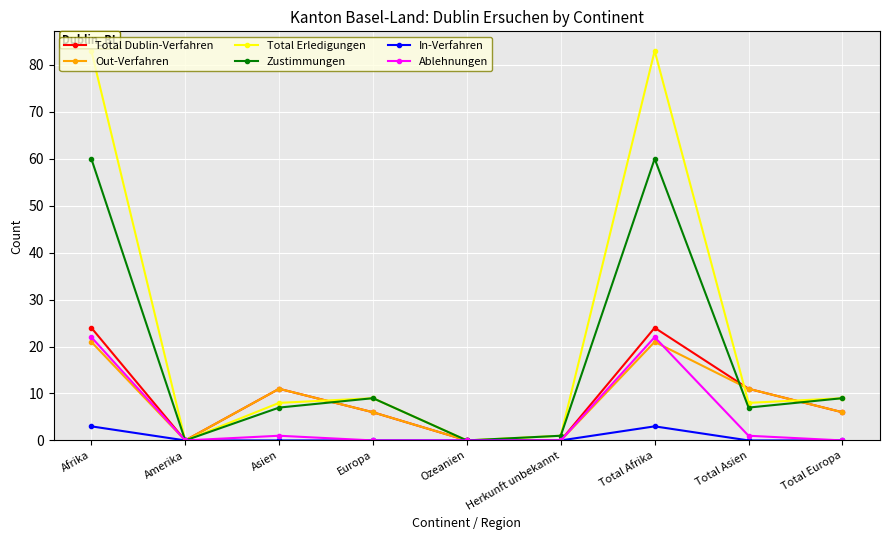

What is the total value across all series at Total Europa?

30